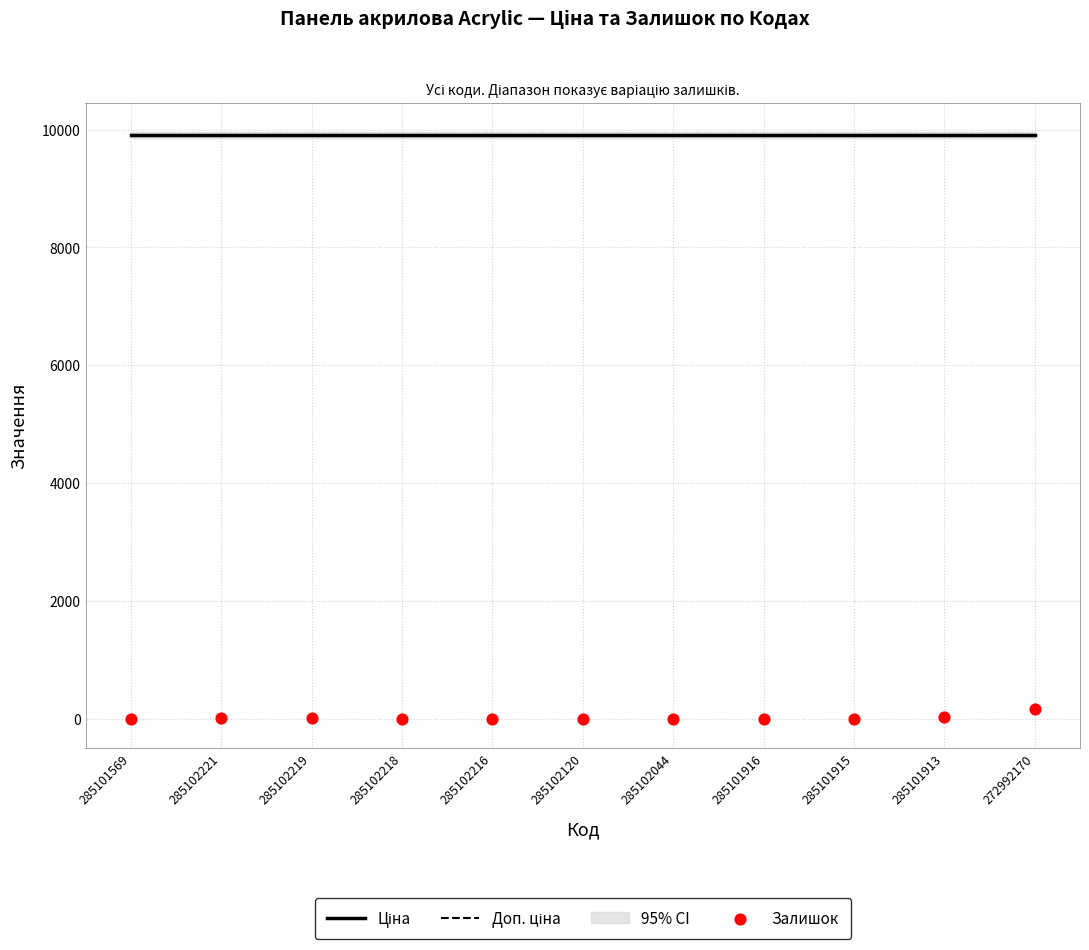

What is the total value across all series at 285101913?

19852.0